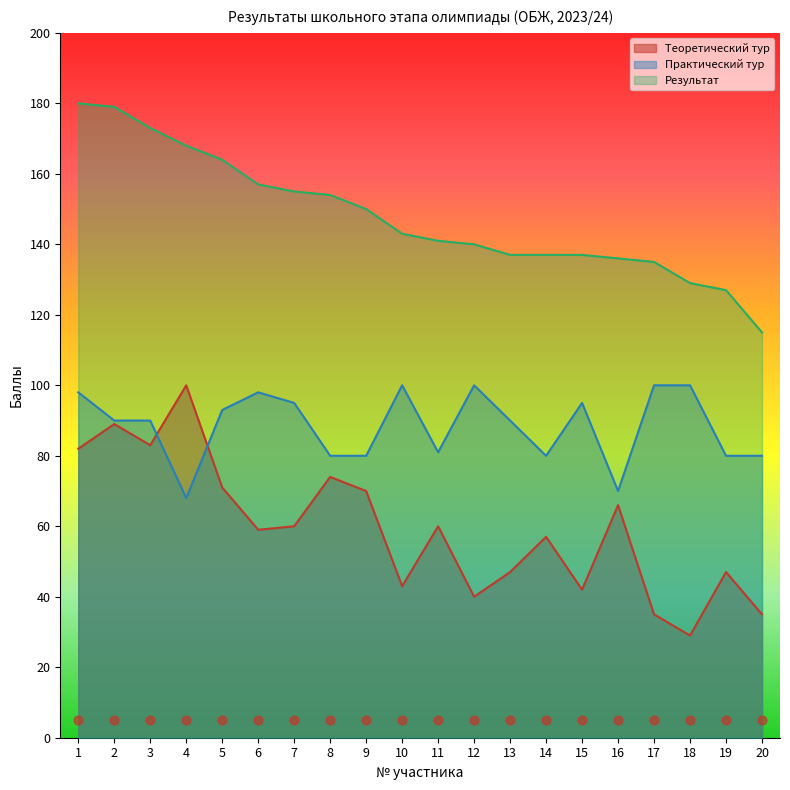

At how many categories does at least one series exceed 70?

20